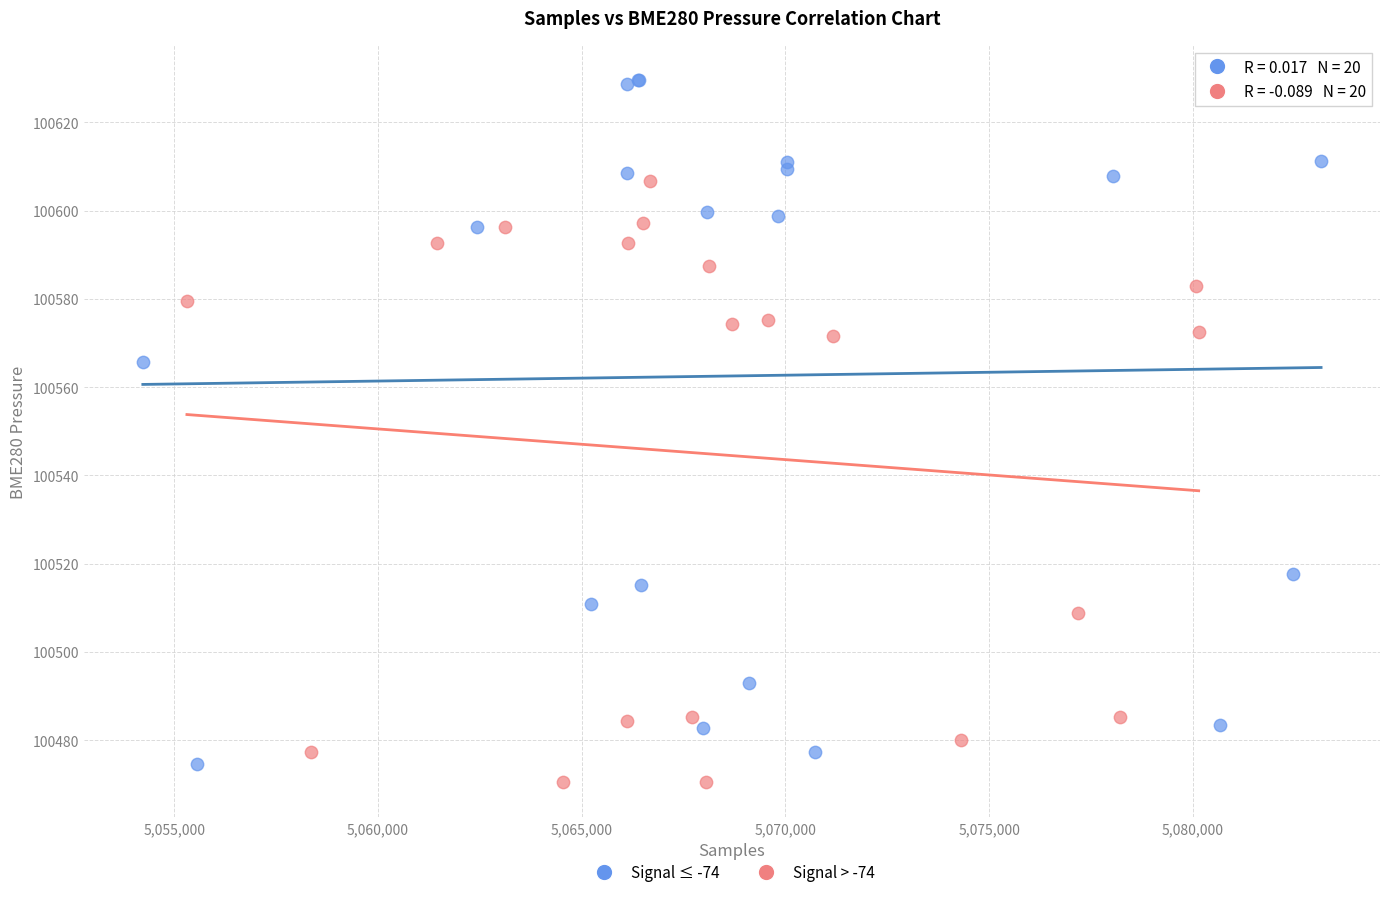

Which series contains the highest Y value?

Signal ≤ -74